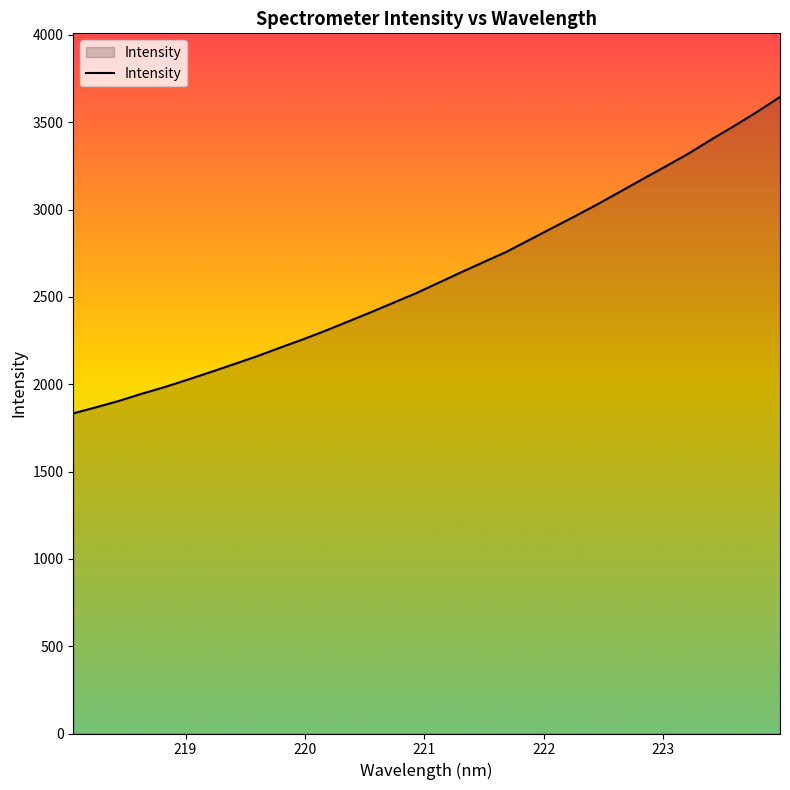

What is the difference between the maximum and minimum values?

1811.6